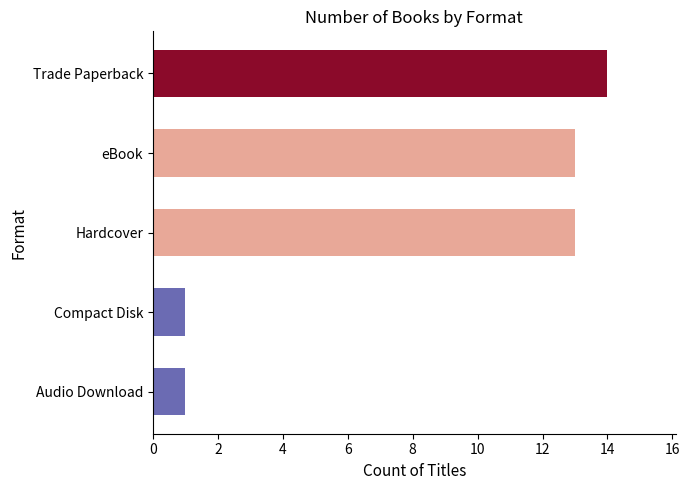

What is the smallest value displayed?

1